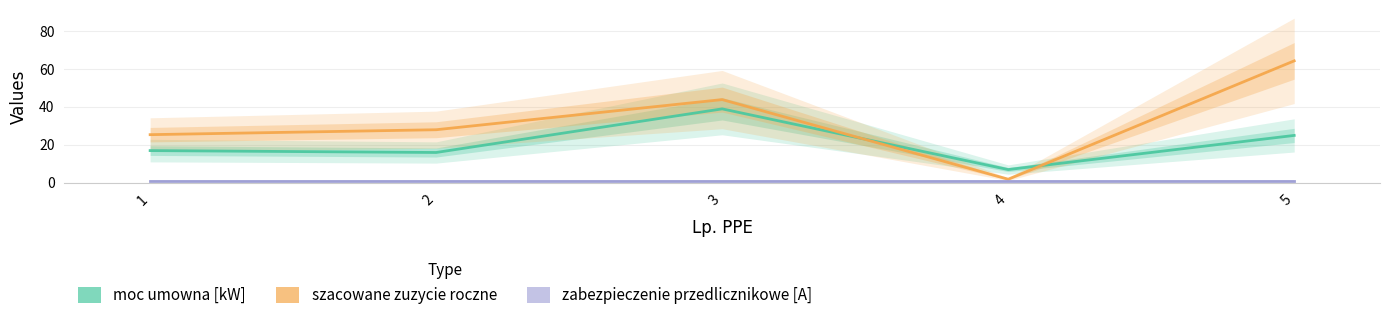

True or false: zabezpieczenie przedlicznikowe [A] and szacowane zuzycie roczne intersect in this chart.

False